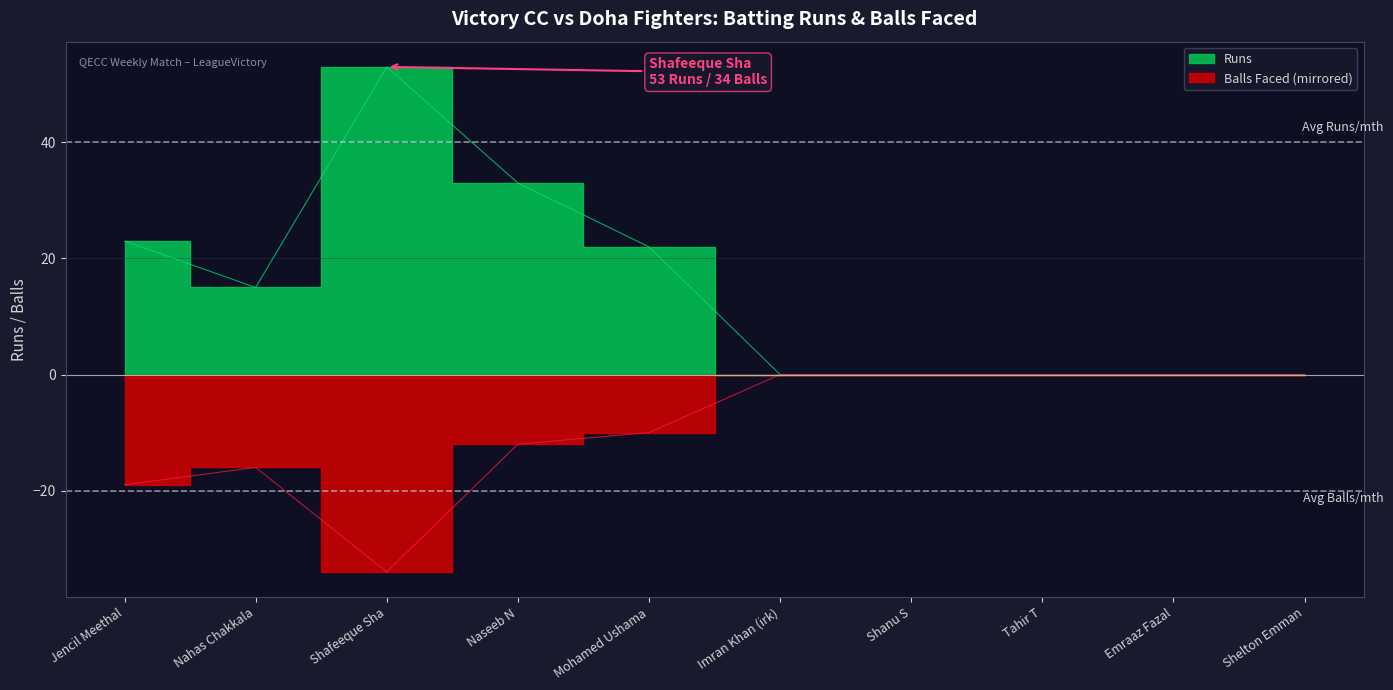

True or false: Runs and Balls cross at least once.

False